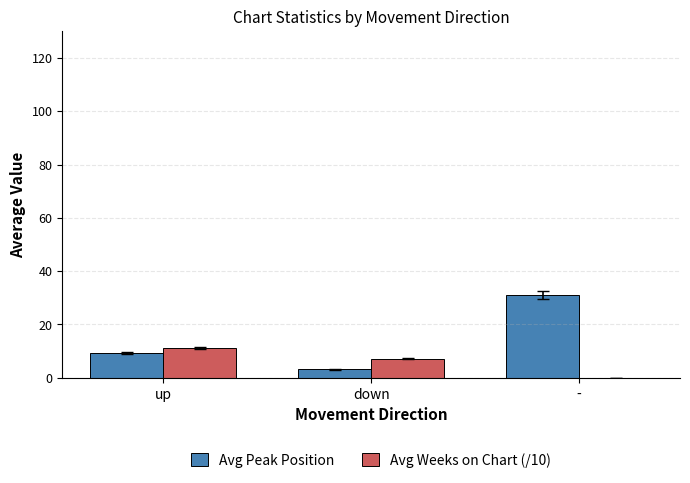

Reading left to right, list all the values displayed in this chart.

Avg Peak Position: up=9.3	down=3.2	-=31.0
Avg Weeks on Chart (/10): up=11.1	down=7.2	-=0.1